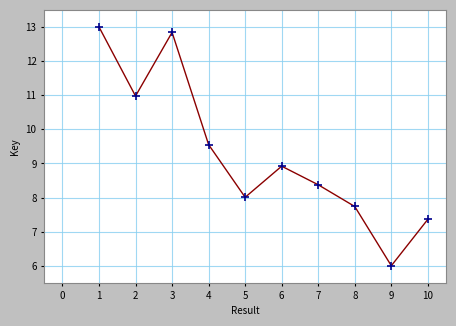

List the labels in order of value, largest first.

1, 3, 2, 4, 6, 7, 5, 8, 10, 9